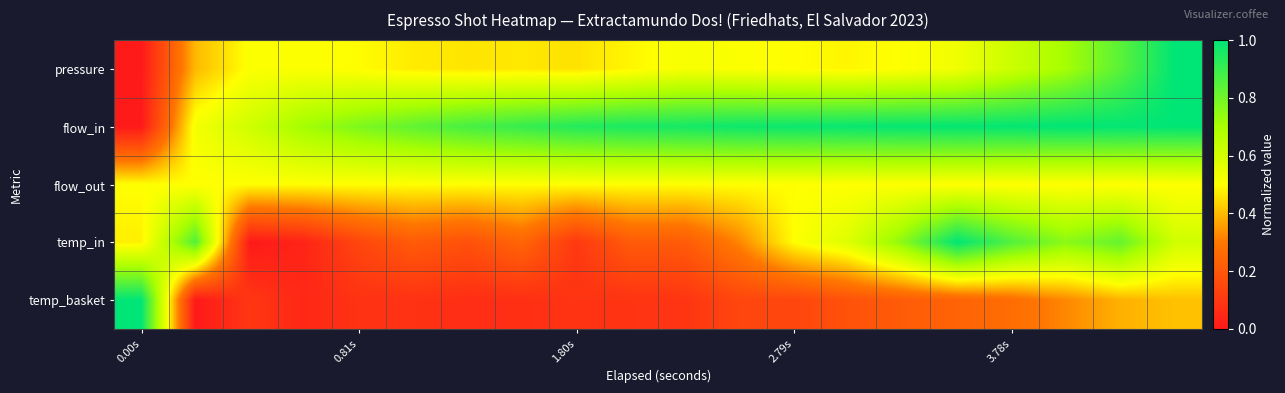

At which category is the sum across all series the highest?

18